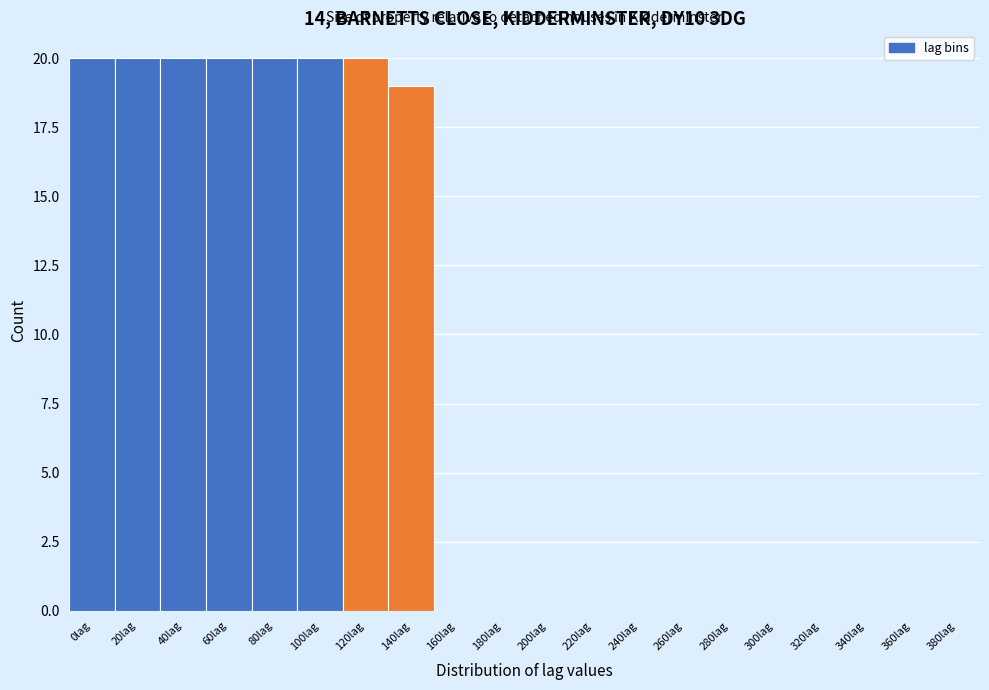

Reading left to right, what are all the values shown in this chart?

0lag=20	20lag=20	40lag=20	60lag=20	80lag=20	100lag=20	120lag=20	140lag=19	160lag=0	180lag=0	200lag=0	220lag=0	240lag=0	260lag=0	280lag=0	300lag=0	320lag=0	340lag=0	360lag=0	380lag=0